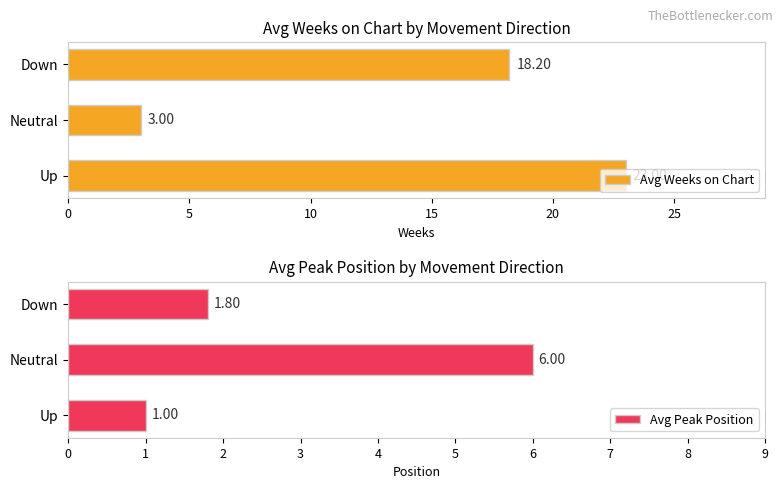

Does the chart contain stacked bars?

No